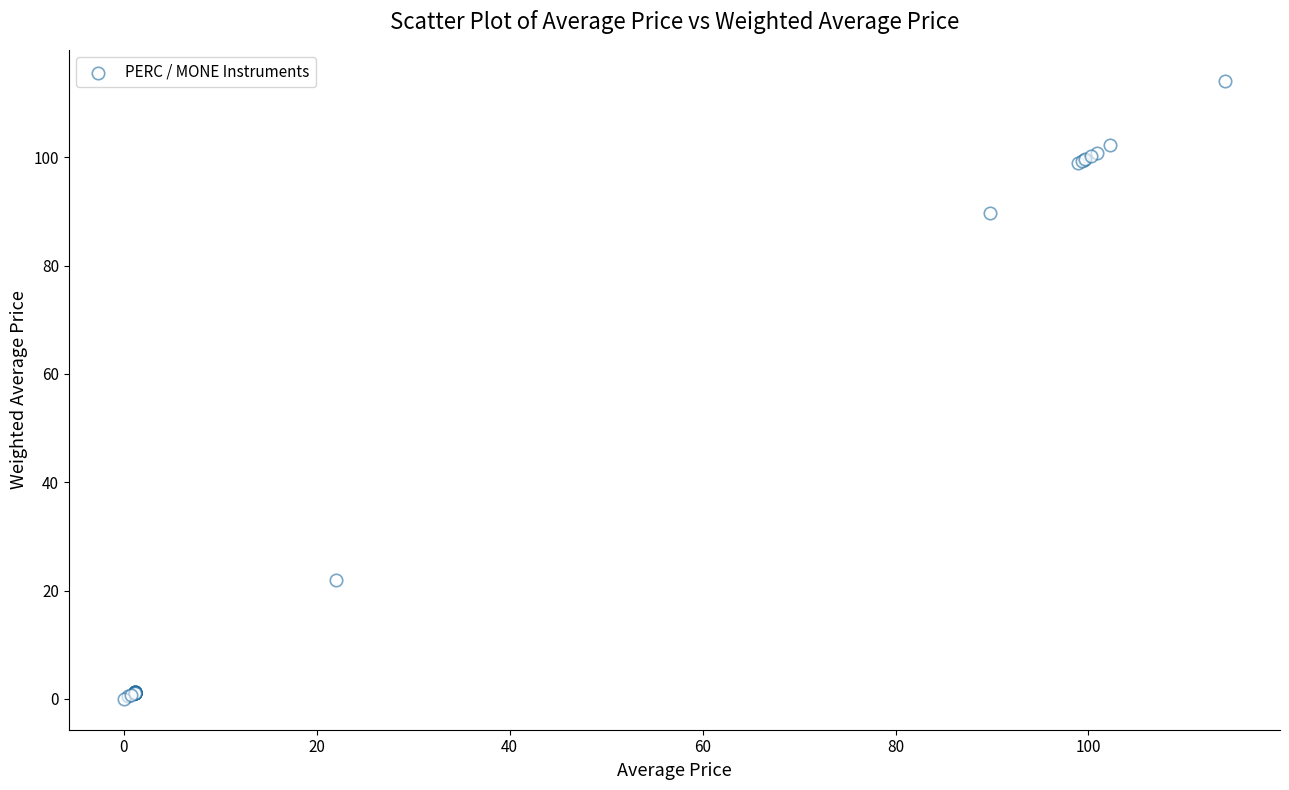

What Y value in the scatter plot is closest to 57?

89.8